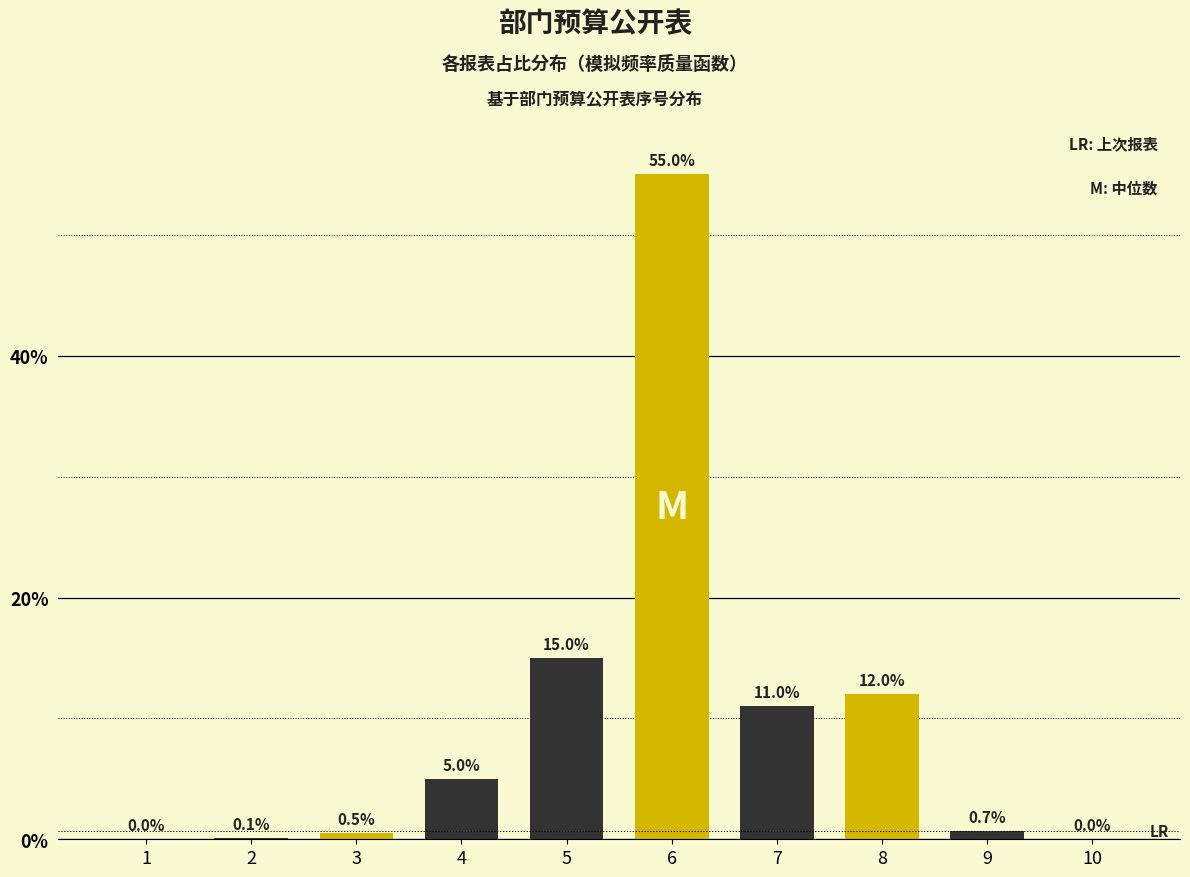

Reading right to left, extract all data points from this chart.

10=0.0	9=0.7	8=12.0	7=11.0	6=55.0	5=15.0	4=5.0	3=0.5	2=0.1	1=0.0